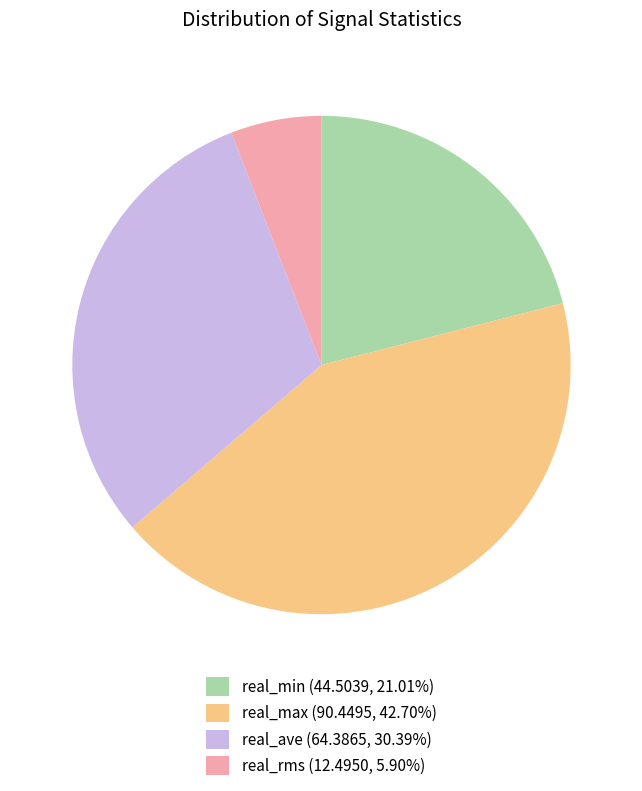

What is the ratio of the value at real_ave (64.3865, 30.39%) to the value at real_min (44.5039, 21.01%)?

1.4